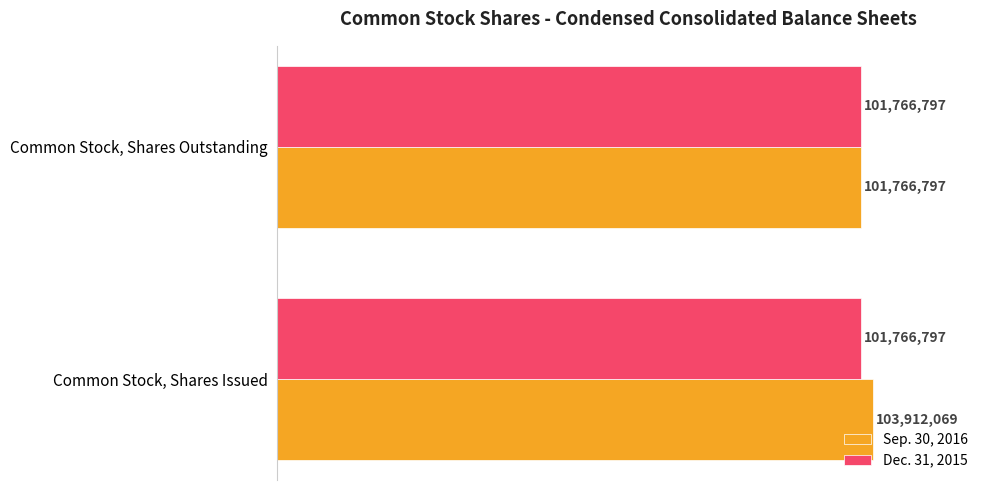

Rank the series by their maximum value, from highest to lowest.

Sep. 30, 2016, Dec. 31, 2015